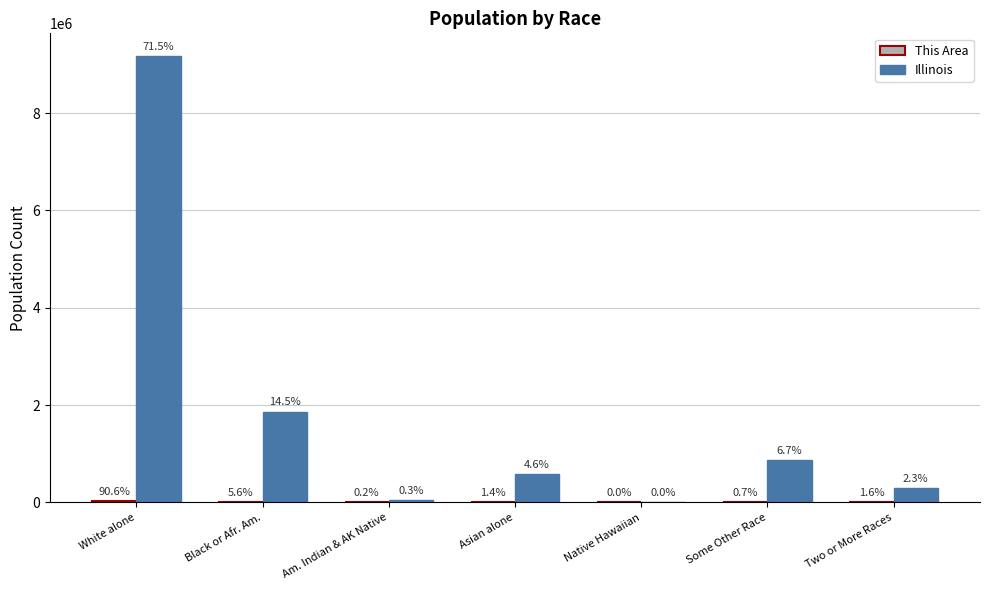

What is the total value across all series at Am. Indian & AK Native?

44015